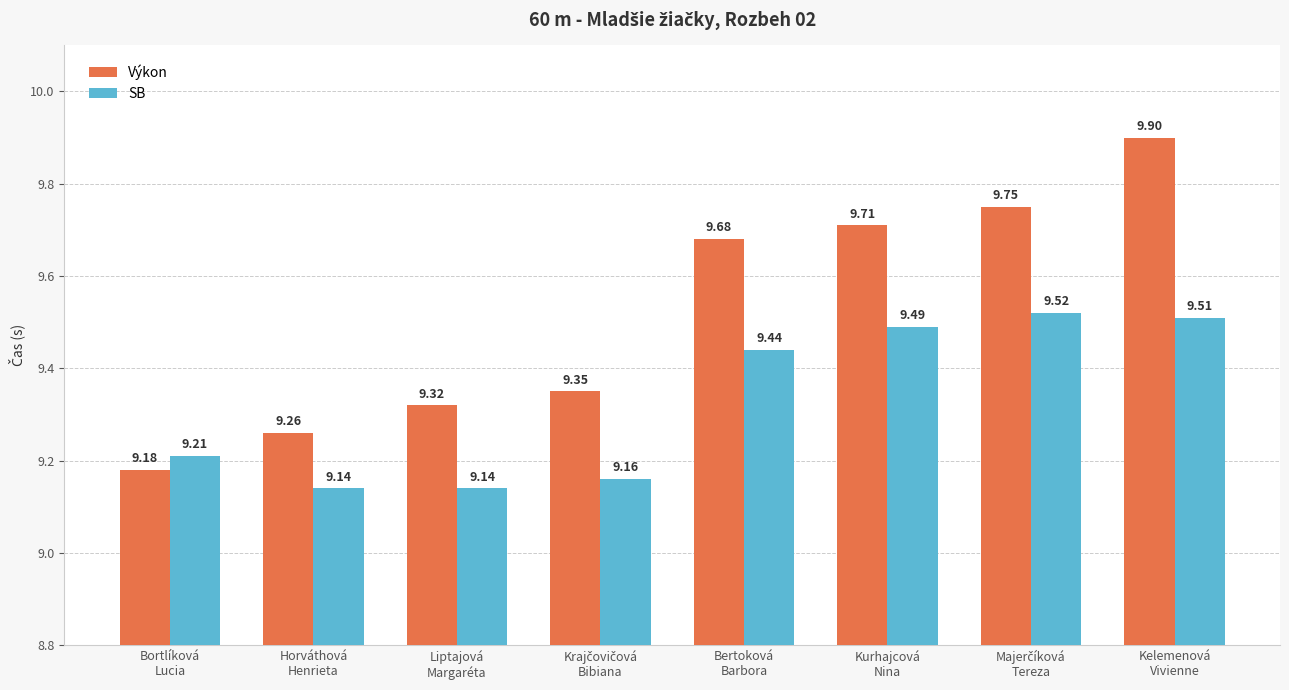

How many data points does each series have?

8